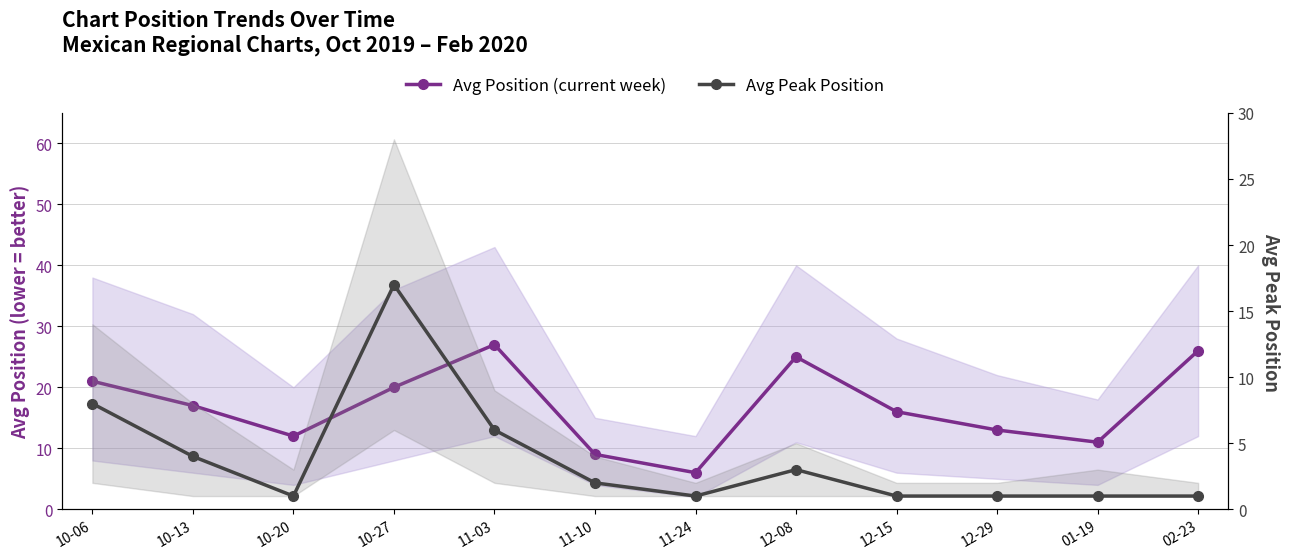

What is the minimum value for Avg Peak Position?

1